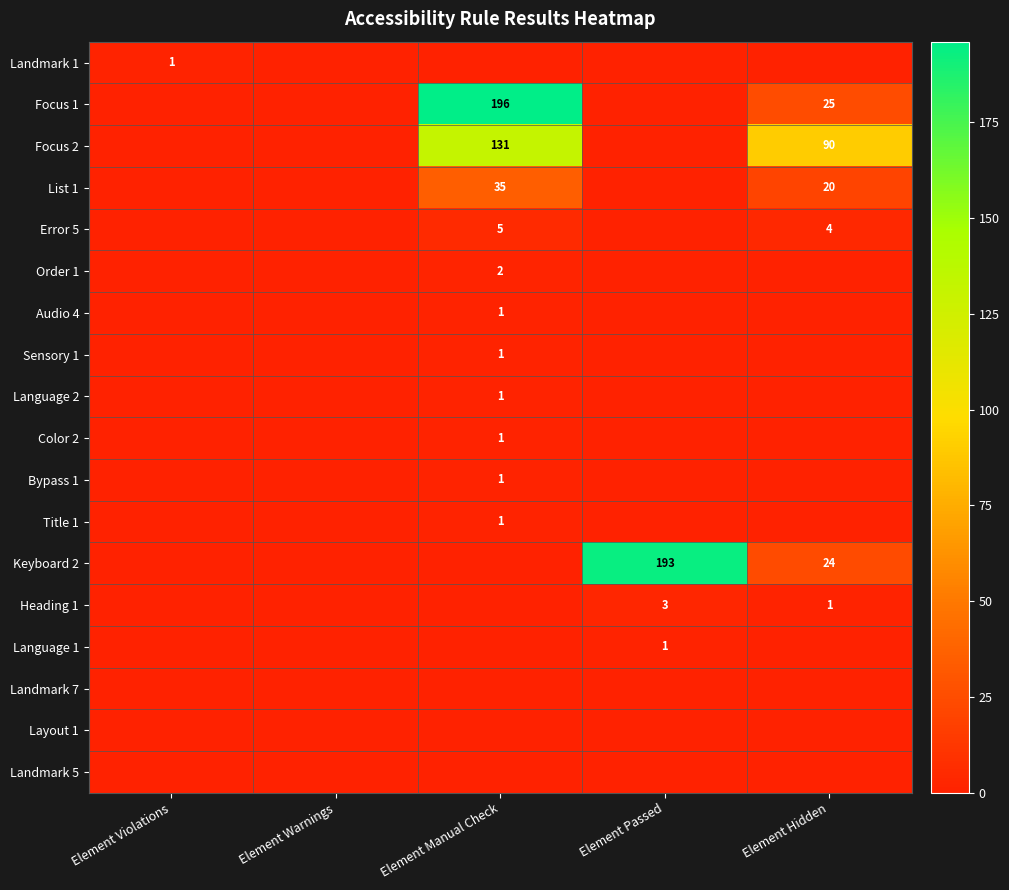

True or false: Focus 2 has a value of 90 at Element Hidden.

True